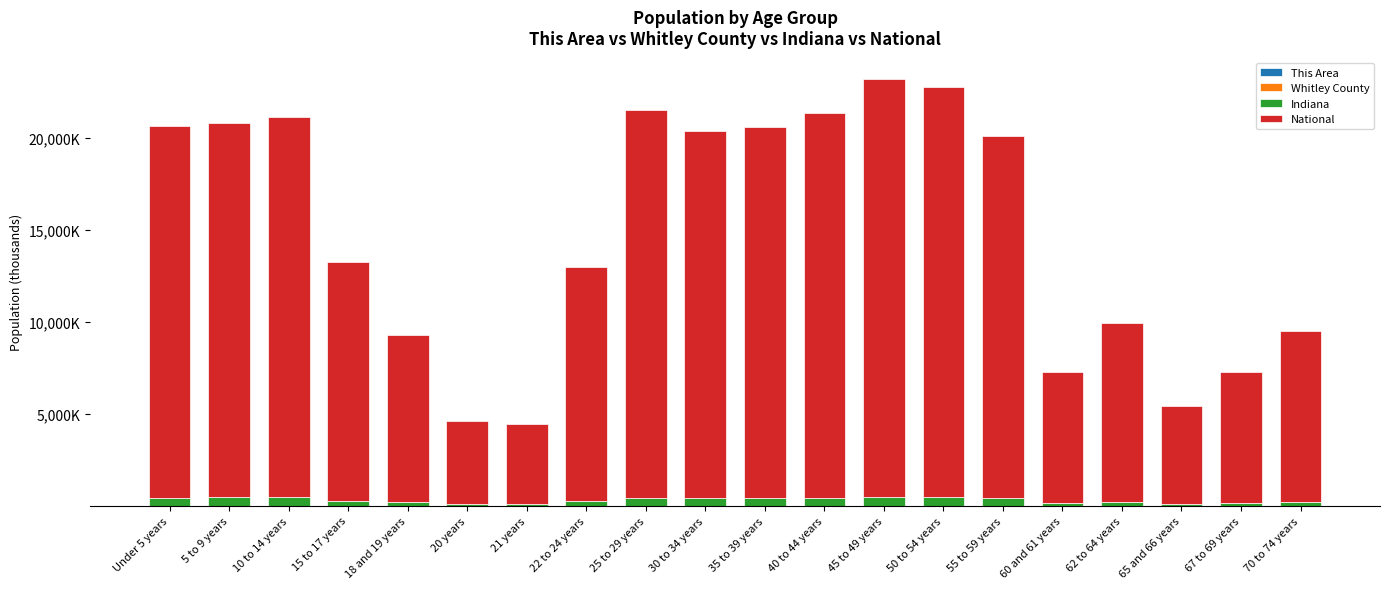

Where is This Area nearest to the value 0?

21 years